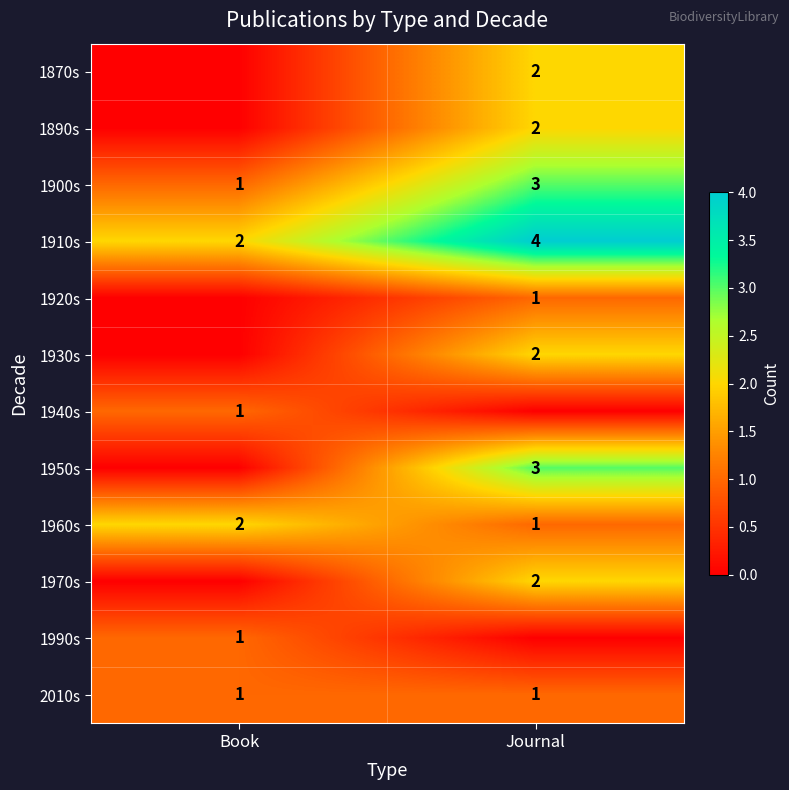

What is the approximate value of 1910s at Journal?

4